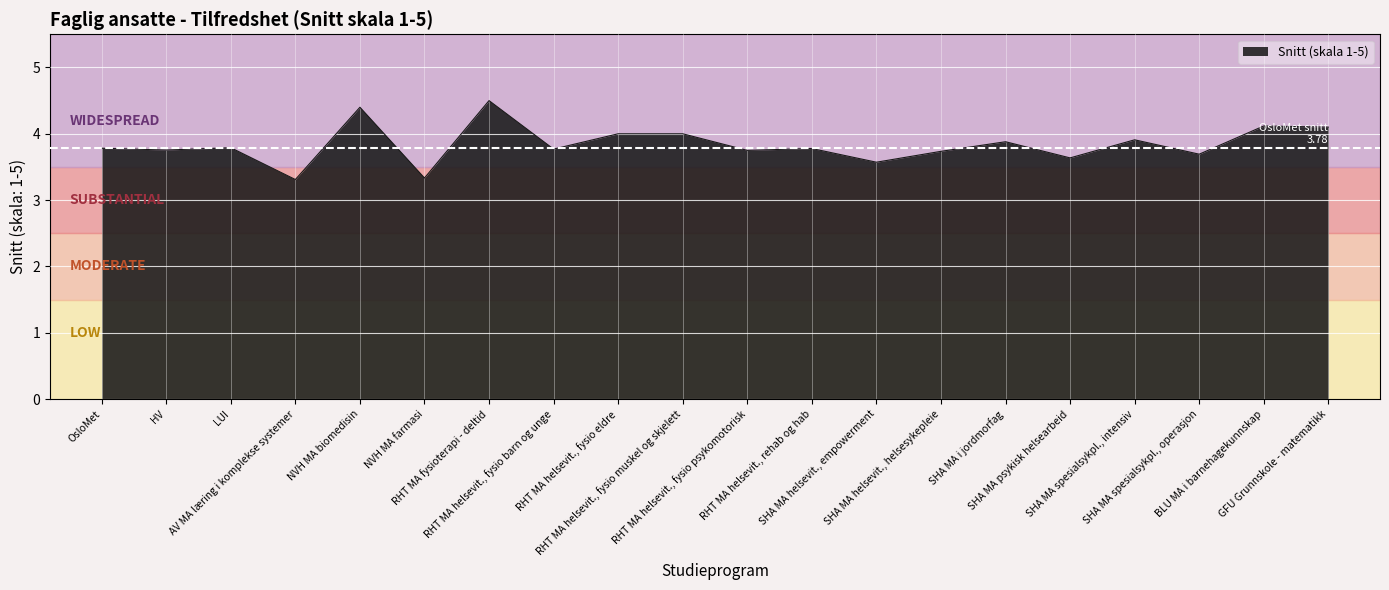

Does the chart display data point markers on the line(s)?

No